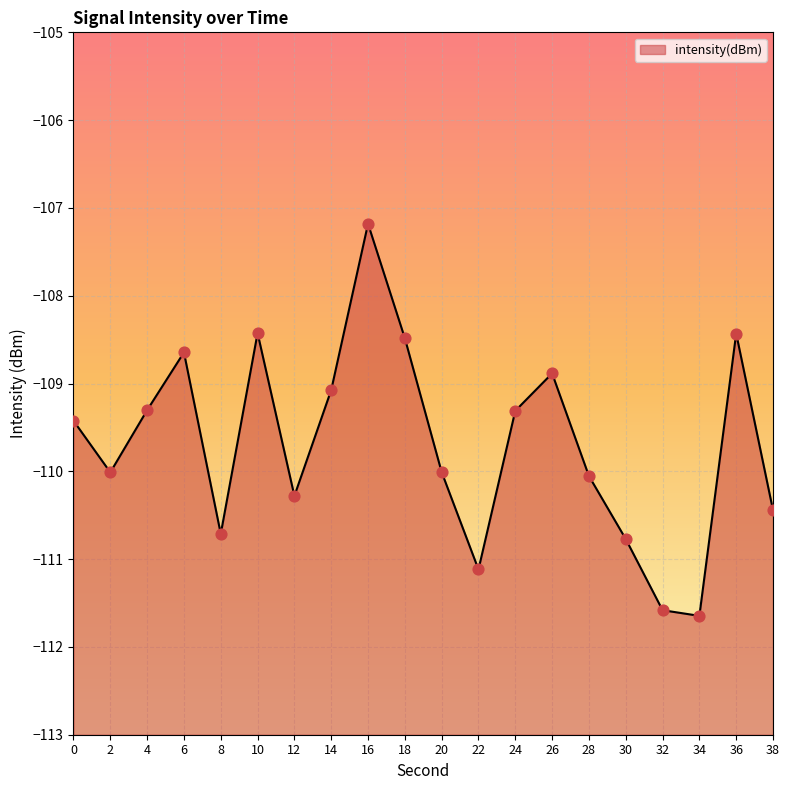

What is the change in value from 28 to 34?

-1.6